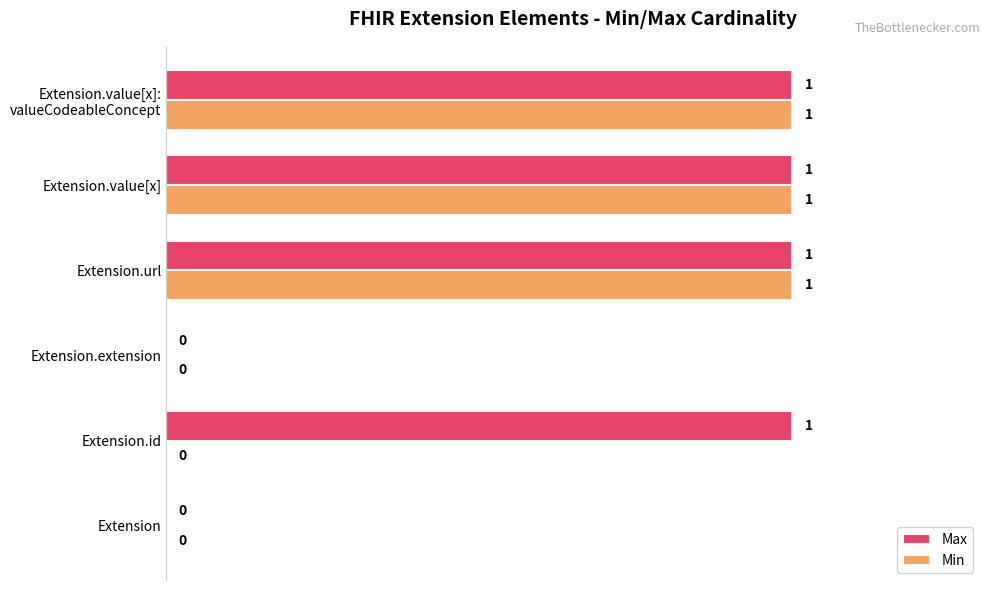

What are all the series names shown in the legend?

Max, Min